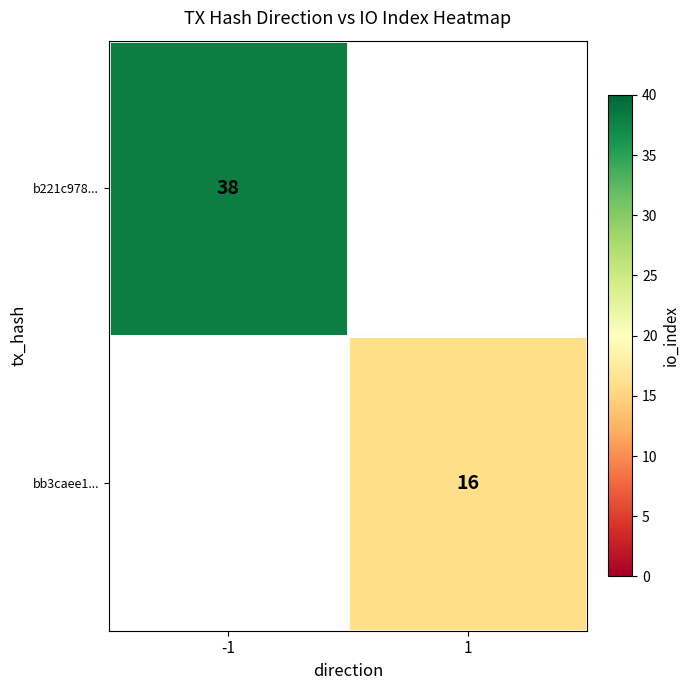

How many categories are shown in the chart?

2